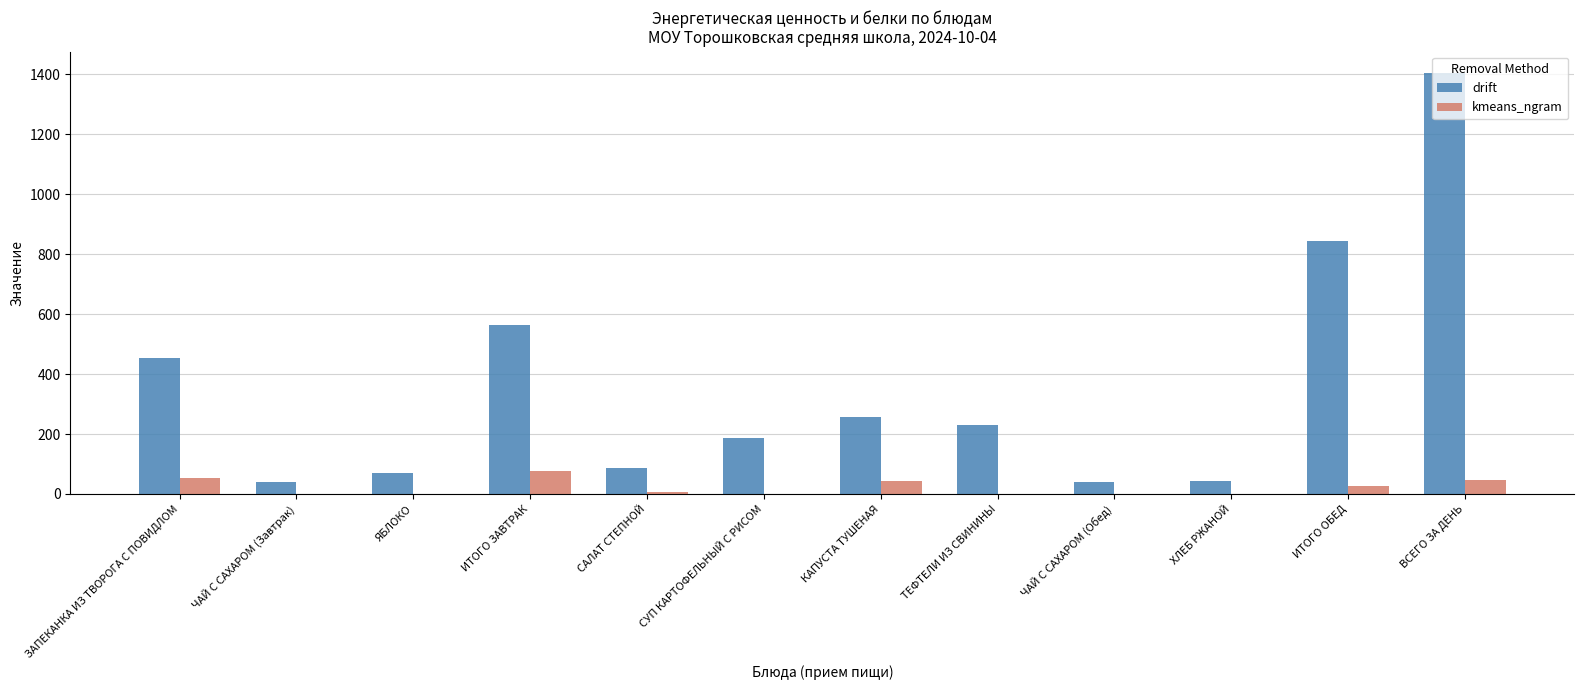

How many series are shown in this chart?

2